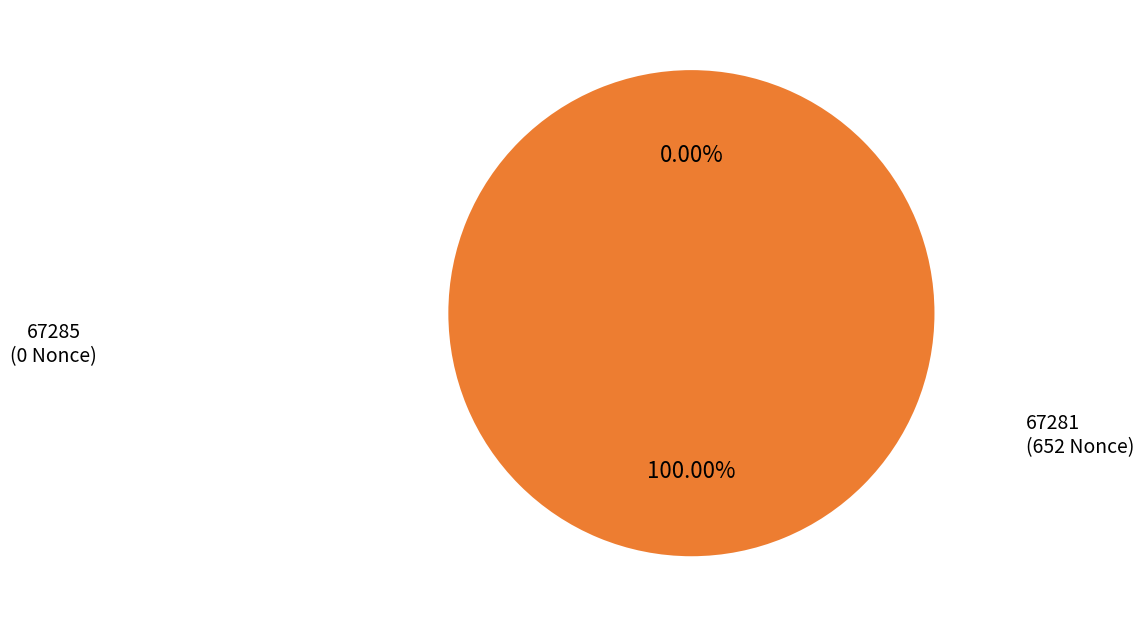

What percentage do 67281 and 67285 together represent?

100.0%